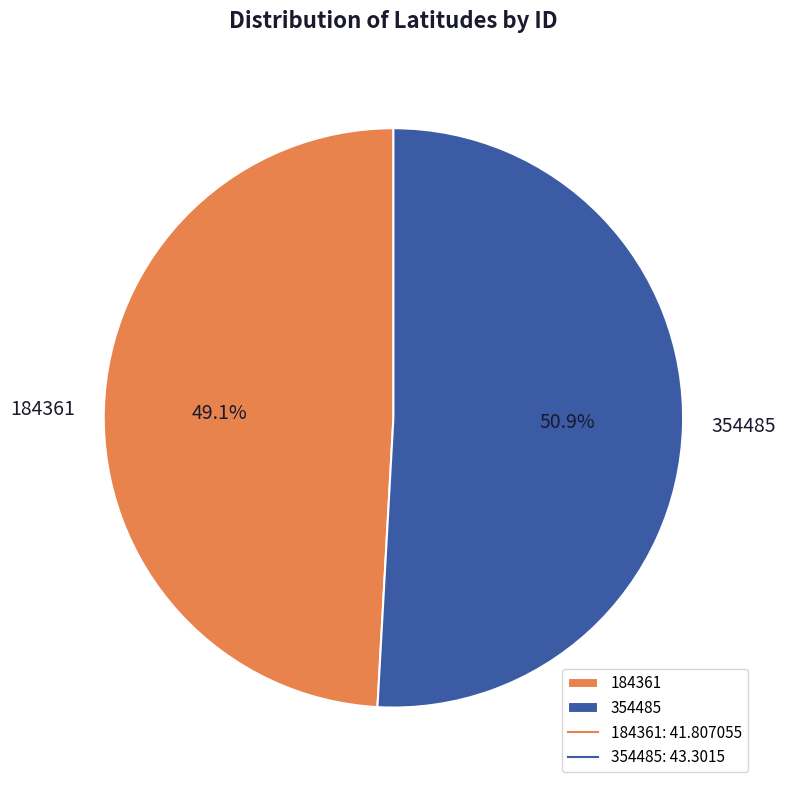

What is the majority slice?

354485